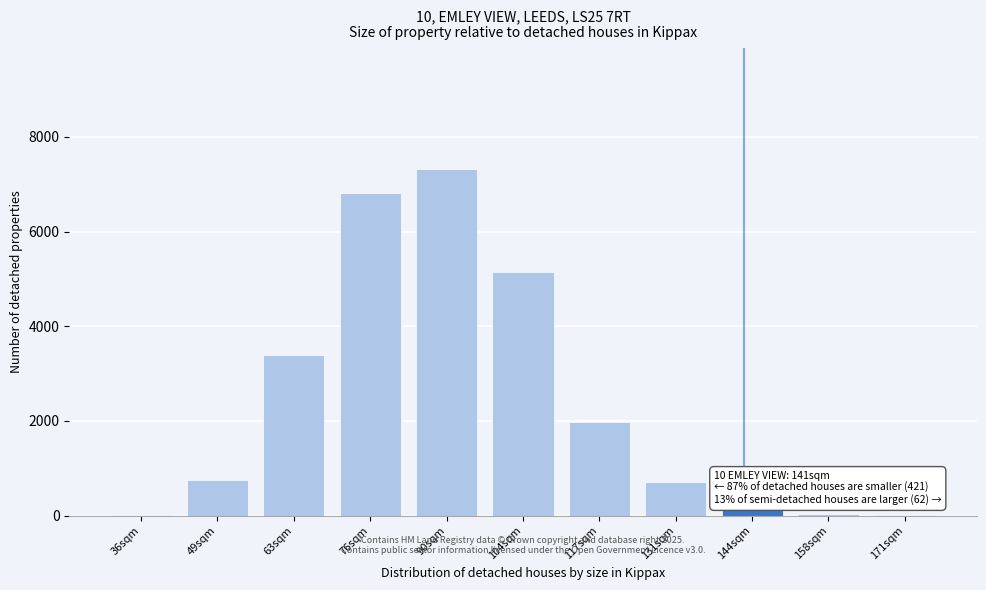

What is the sum of all values?

26330